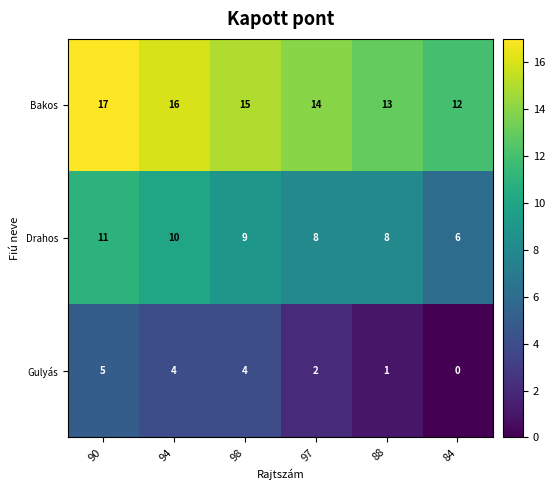

What is the approximate value of Drahos at 88?

8